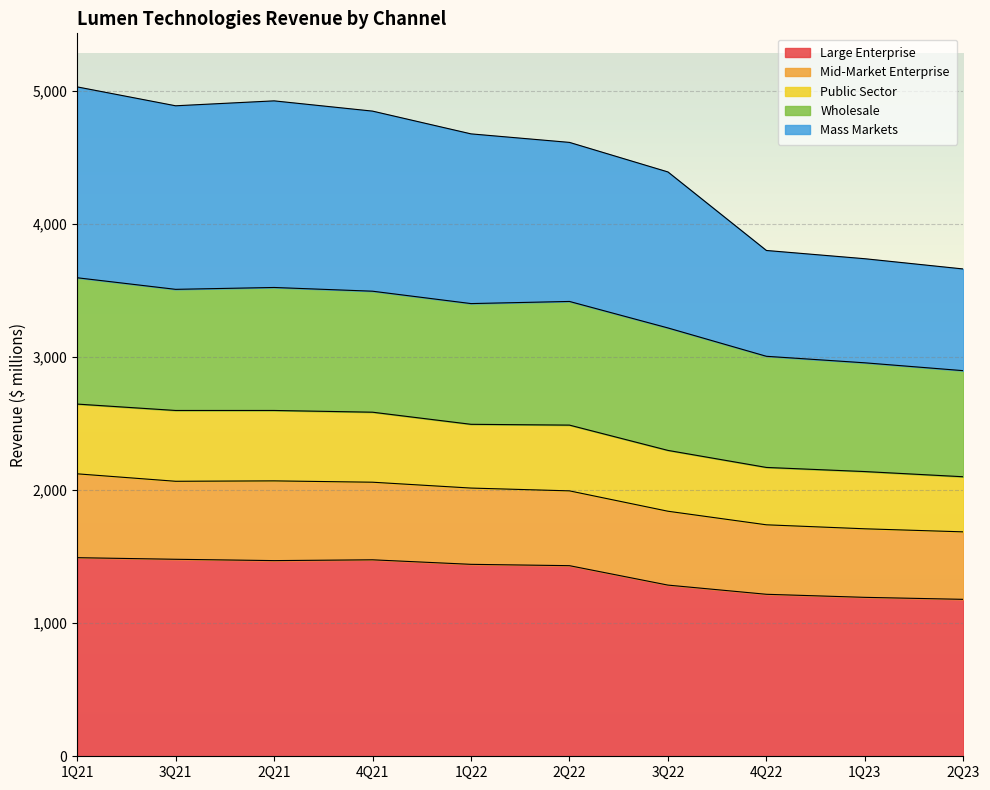

What position from the left is 1Q22?

5